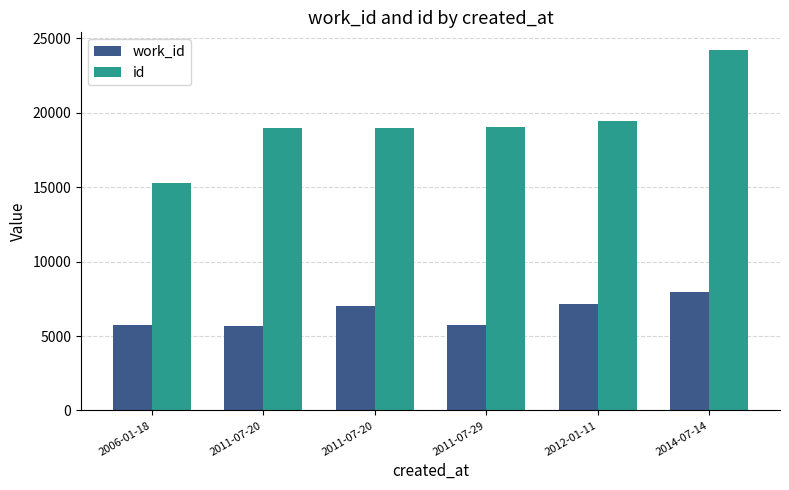

What is the label of the 4th bar from the right?

2011-07-20